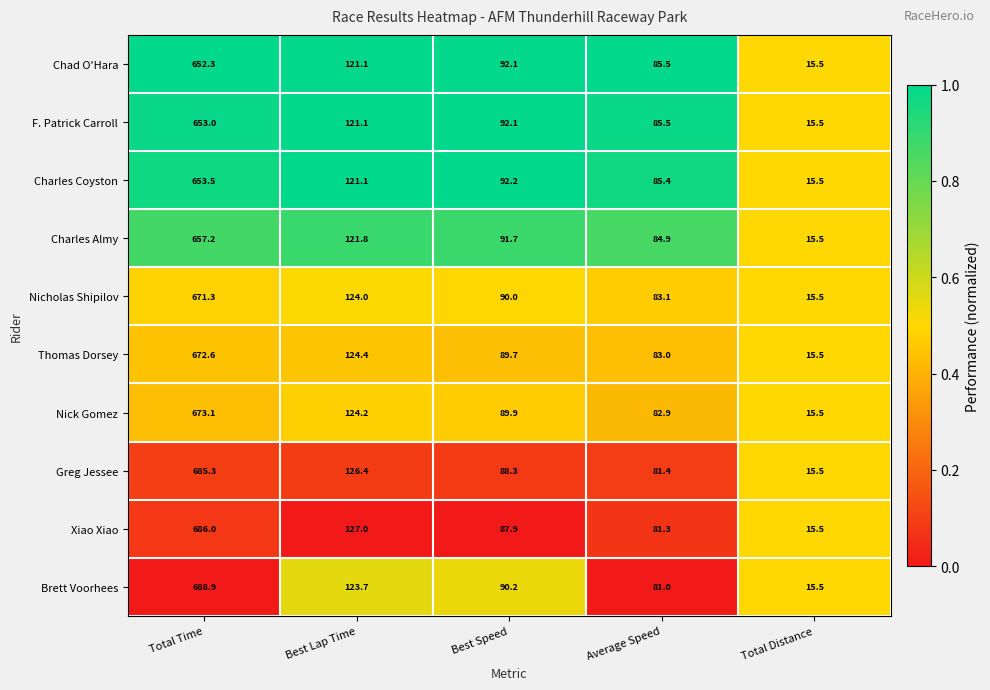

The value of Chad O'Hara at Best Lap Time is 121.1. True or false?

True